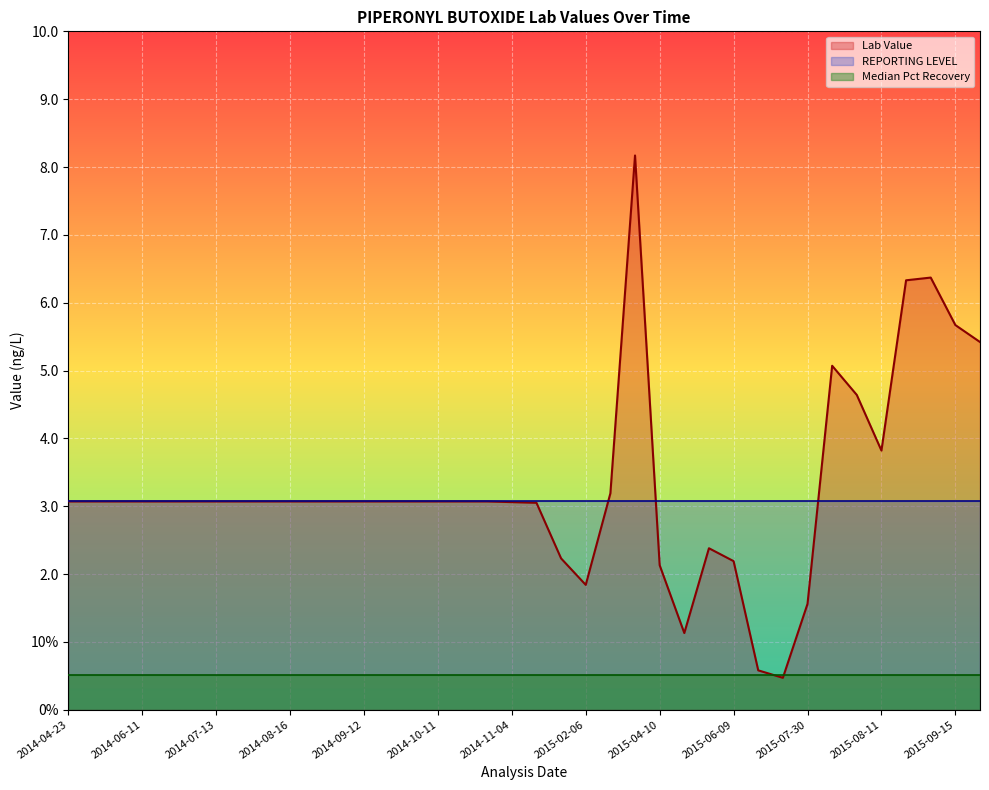

How many intersections are there between Lab Value and Median Pct Recovery?

2